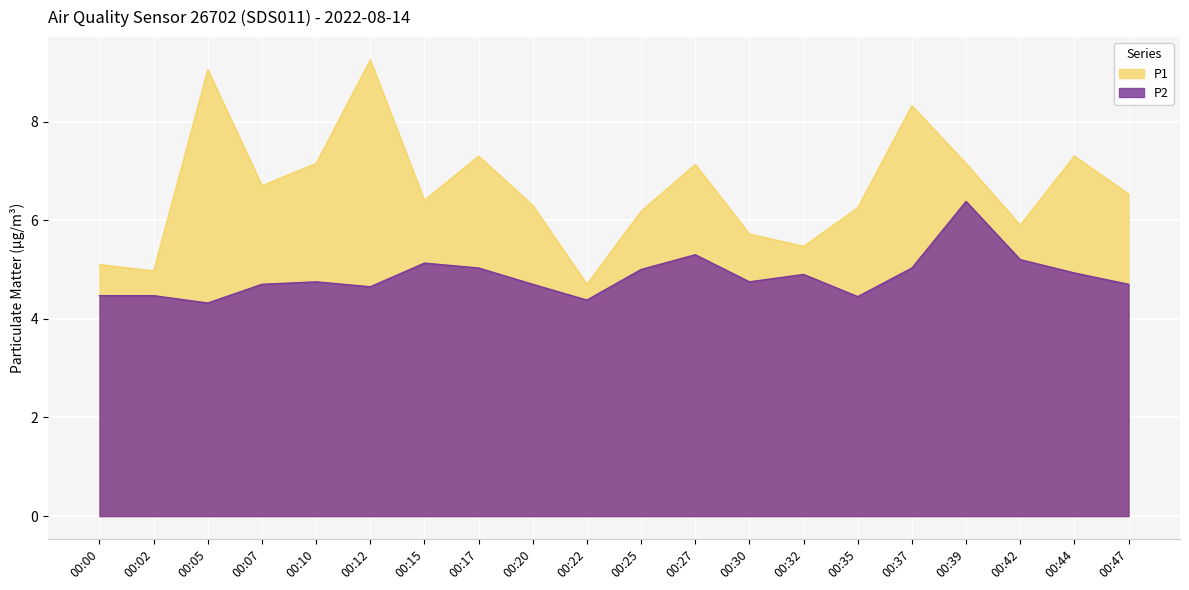

The P1 series shows 7.1 at 00:27. True or false?

True